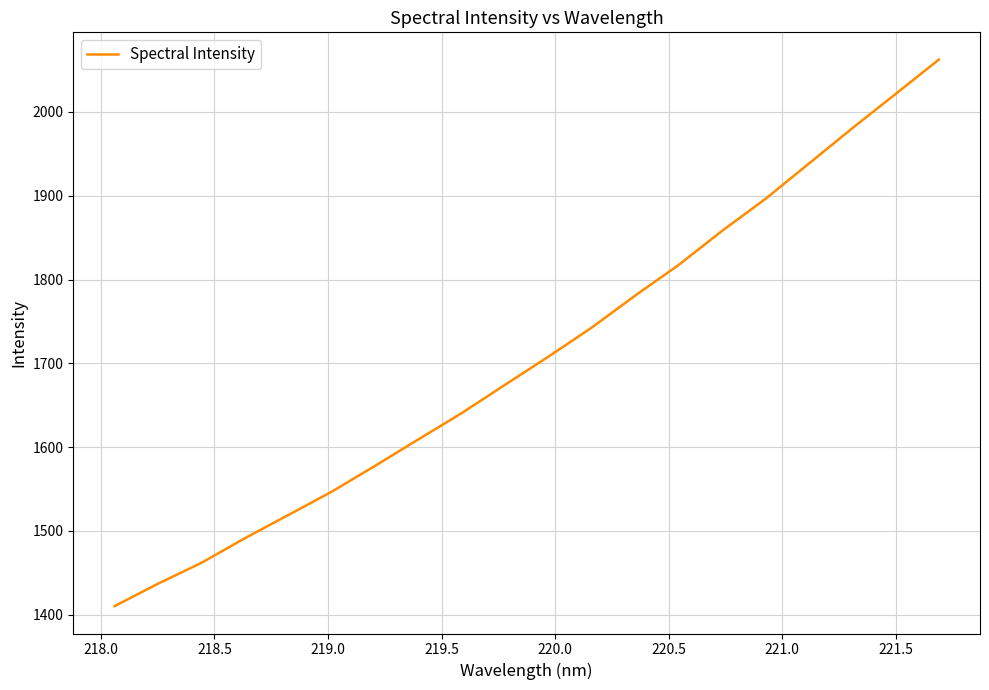

What is the sum of all values?

34171.9